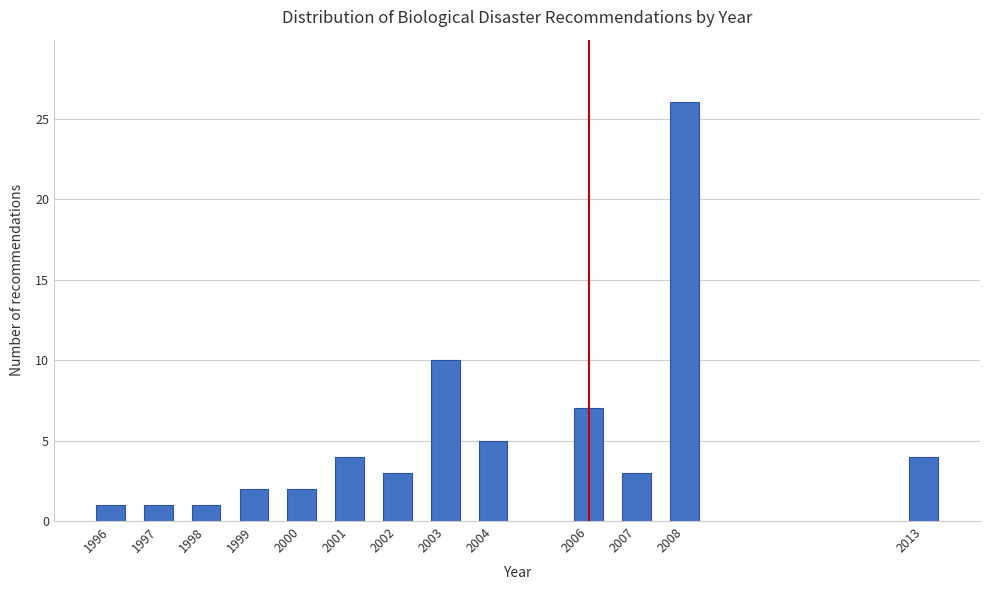

Reading left to right, transcribe all the data shown in this chart.

1996=1	1997=1	1998=1	1999=2	2000=2	2001=4	2002=3	2003=10	2004=5	2006=7	2007=3	2008=26	2013=4